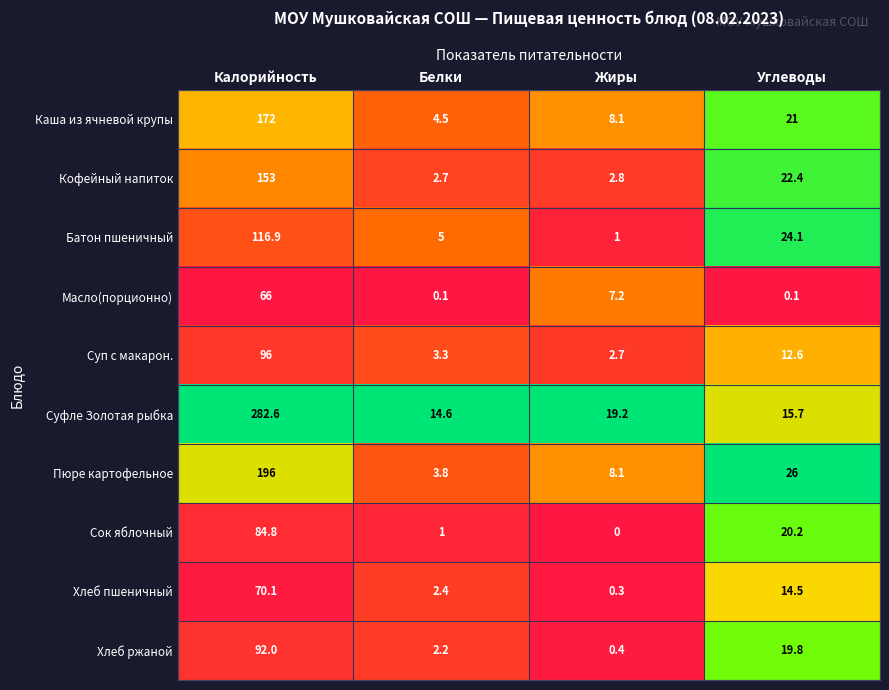

List the series in order of their peak value, highest first.

Суфле Золотая рыбка, Пюре картофельное, Каша из ячневой крупы, Кофейный напиток, Батон пшеничный, Суп с макарон., Хлеб ржаной, Сок яблочный, Хлеб пшеничный, Масло(порционно)